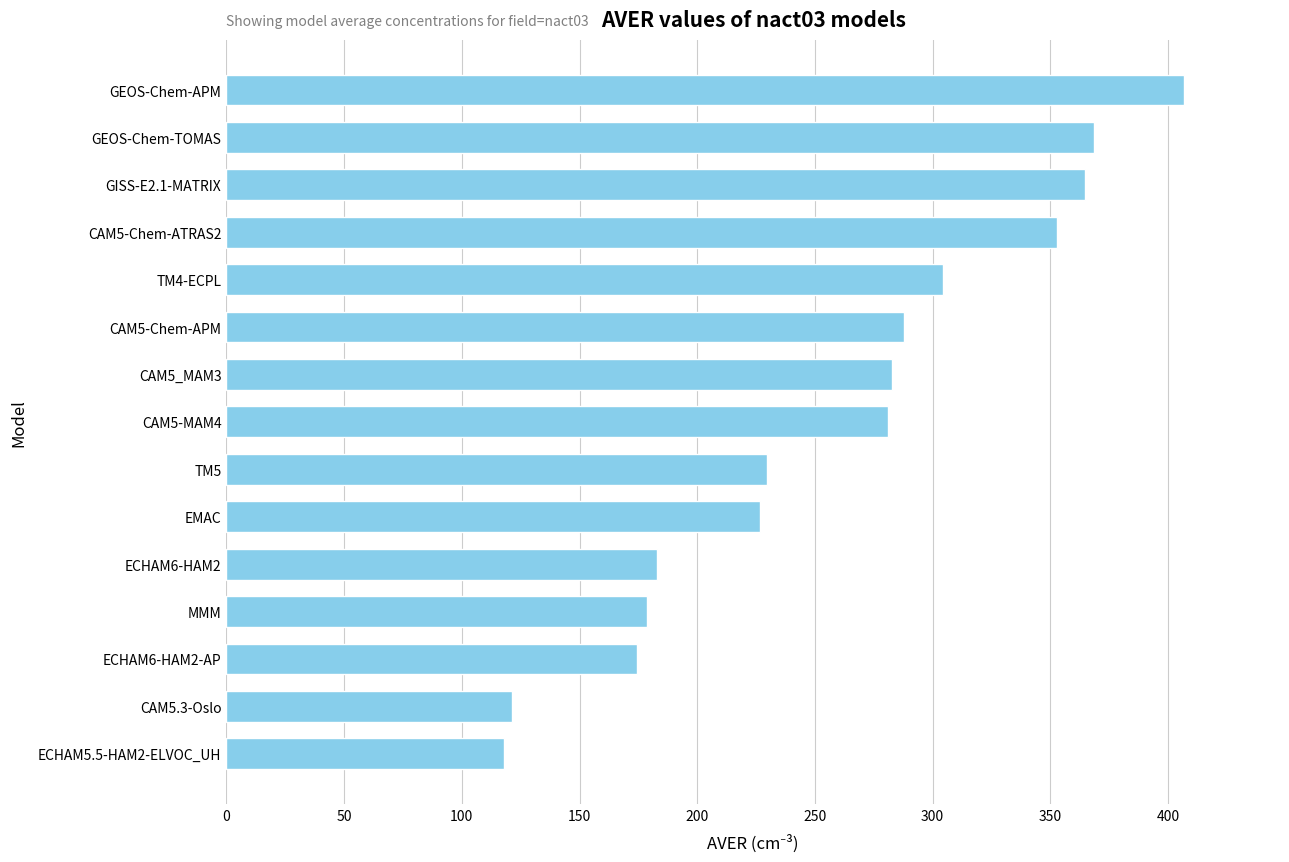

The chart shows a value of 221.5 at GEOS-Chem-TOMAS. True or false?

False